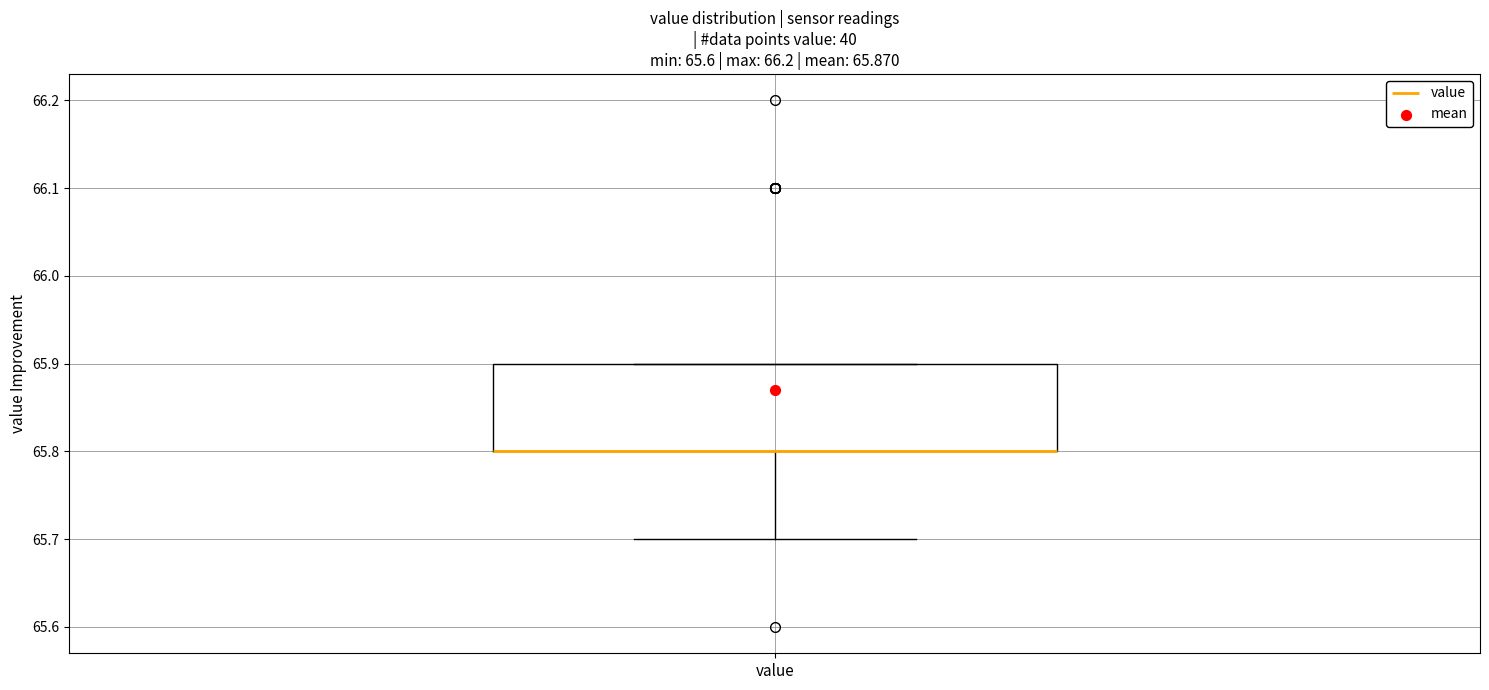

Read this box plot against the y-axis: the position of the median line, the range covered by the box, and the ends of both whiskers. The values are not printed on the chart, so give them approximately, as read against the axis.

median 65.8 (drawn on the box's lower edge), box 65.8 to 65.9, whiskers 65.7 to 65.9